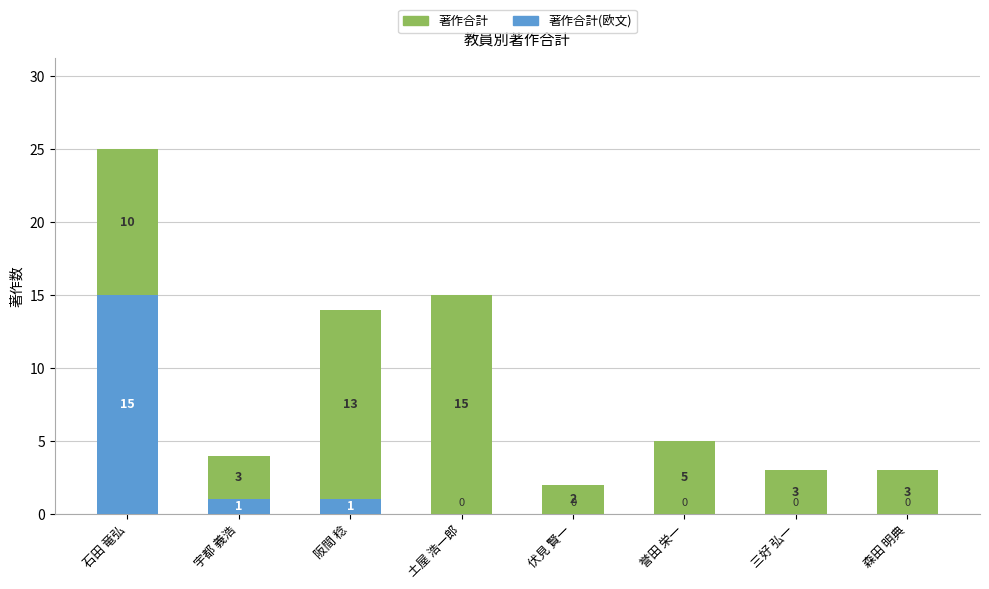

What is the total value across all series at 森田 明典?

3